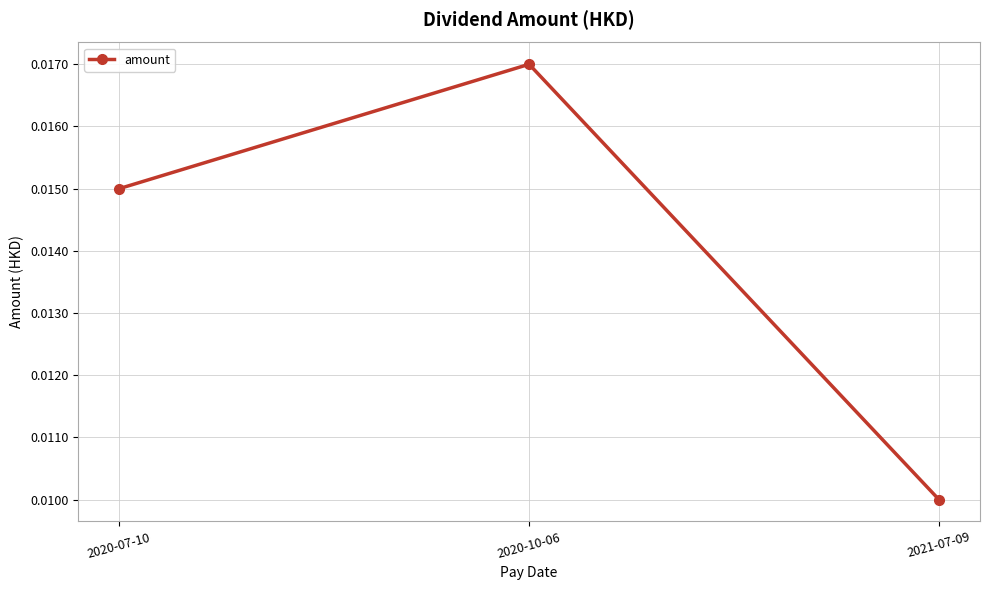

Where is the data nearest to the value 0?

2021-07-09